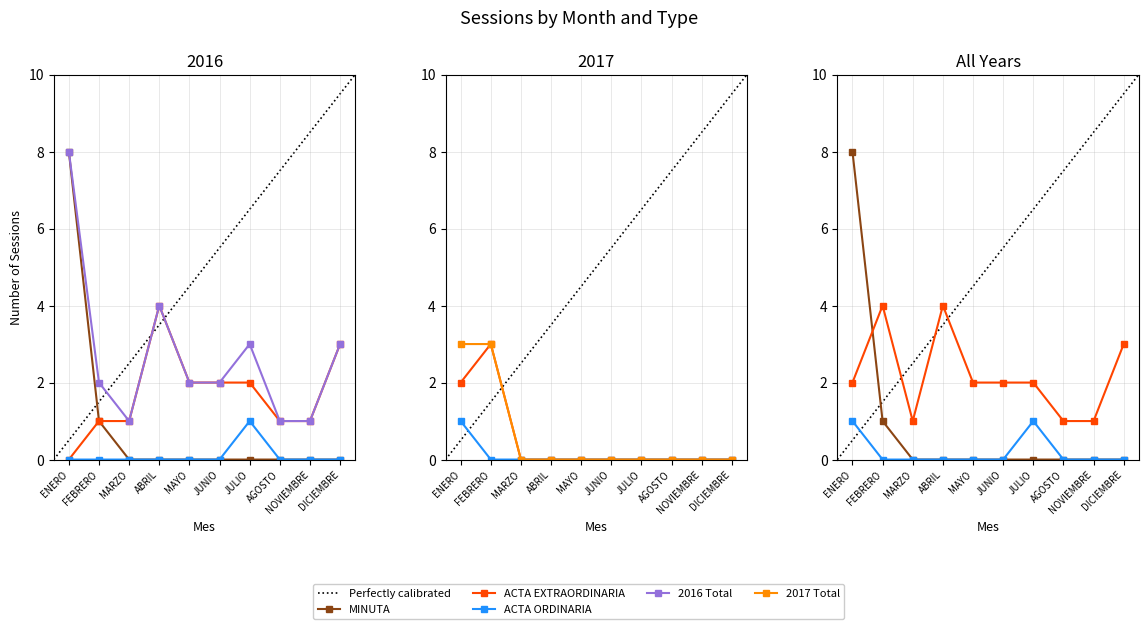

What is the greatest value displayed?

8